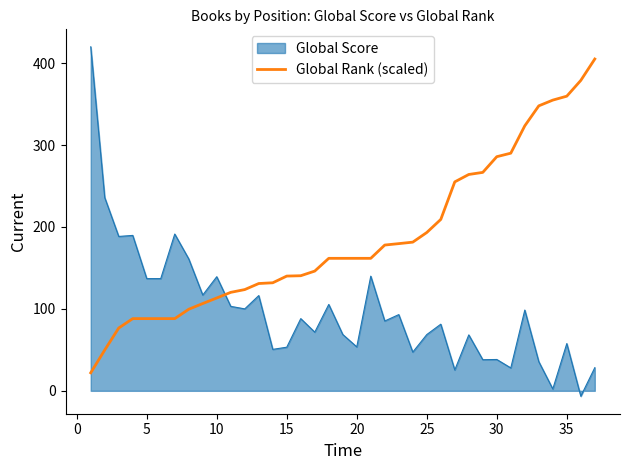

Does the chart display data point markers on the line(s)?

No